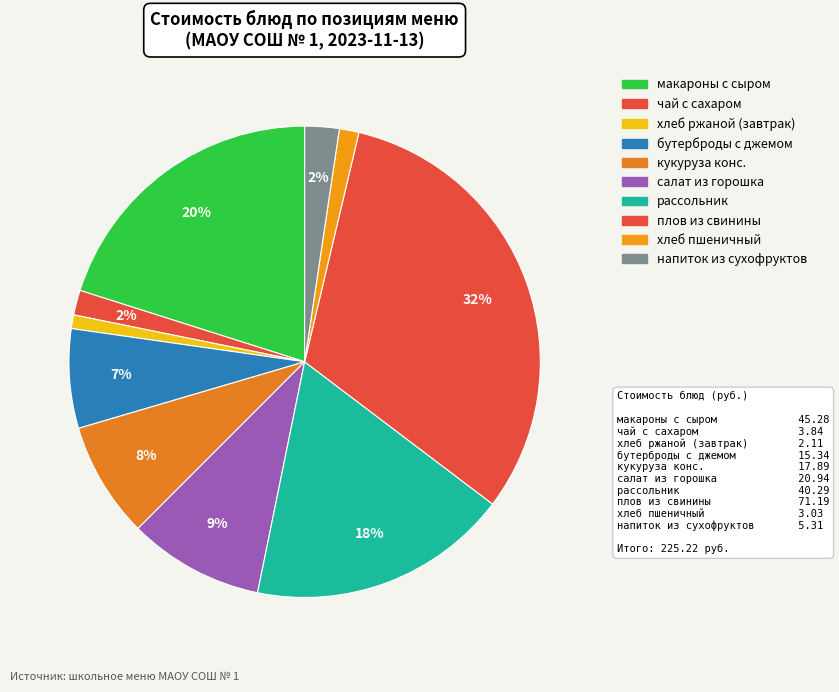

Rank the categories by value from highest to lowest.

плов из свинины, макароны отварные с сыром, рассольник домашний, салат из горошка зеленого, кукуруза консервированная, бутерброды с джемом или повидлом, напиток из смеси сухофруктов, чай с сахаром (200/15), хлеб пшеничный витаминизированный, хлеб ржаной витаминизированный